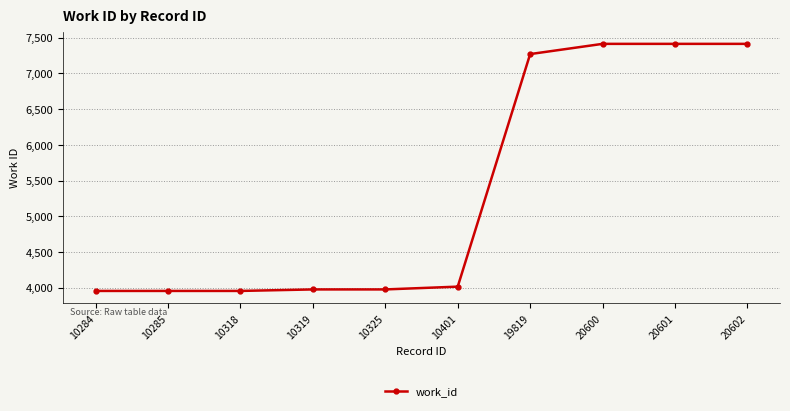

What is the greatest value displayed?

7414